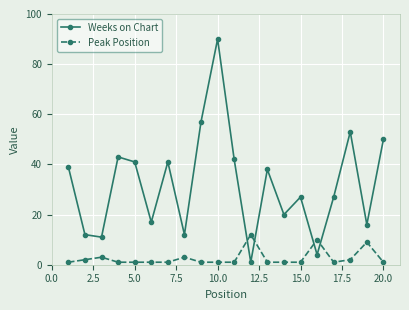

How many distinct data groups are displayed?

2